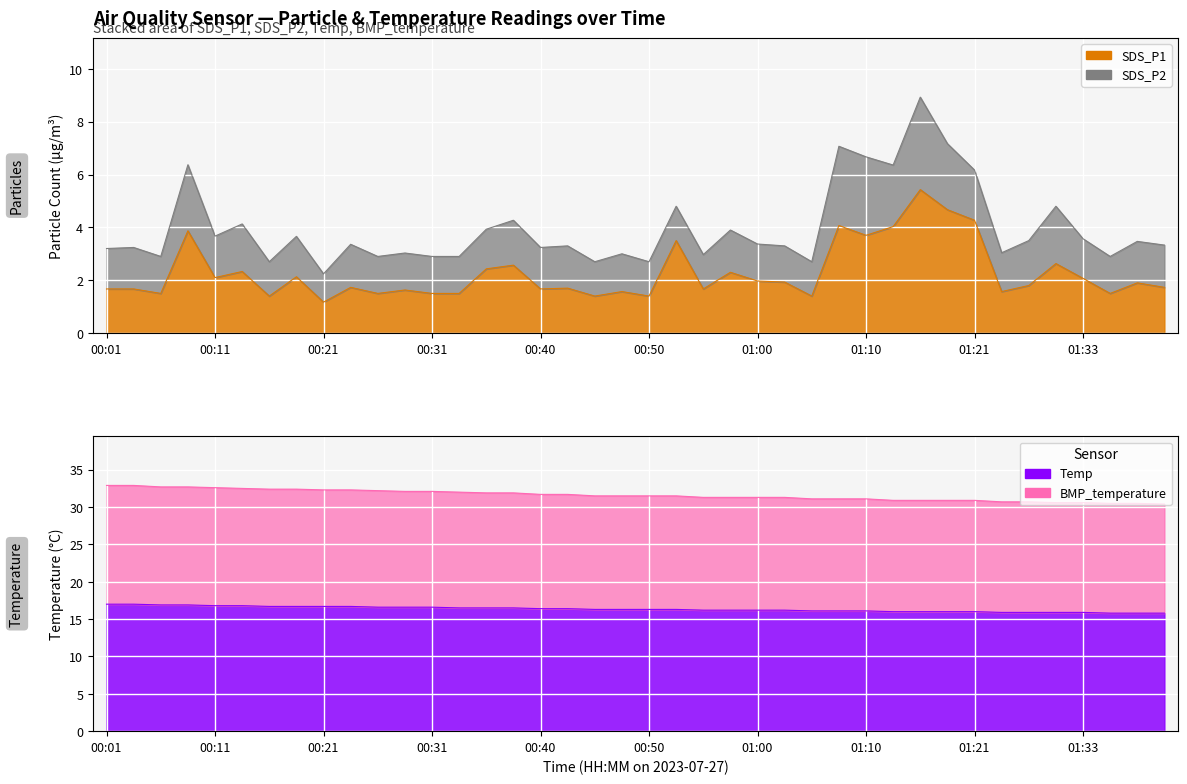

Where is the first local minimum for SDS_P1?

00:06